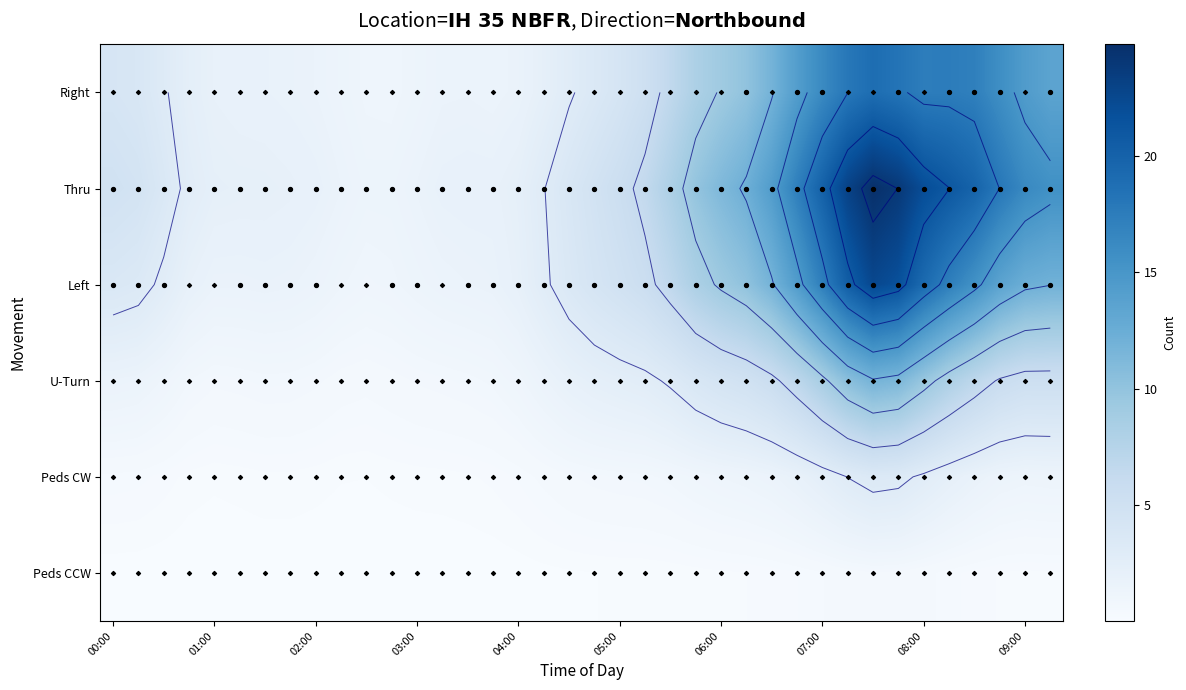

Which has a higher value, 22 or 29?

29